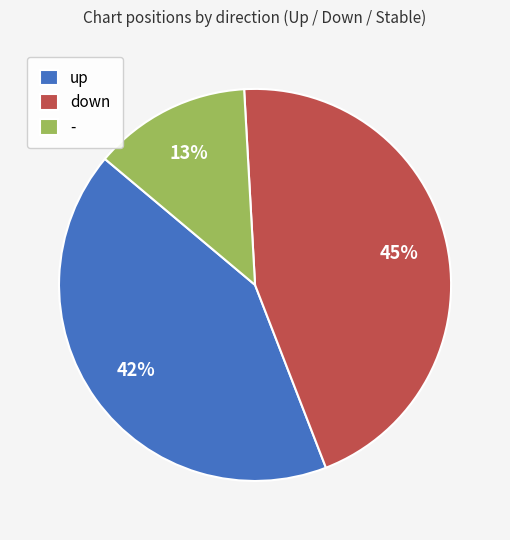

Rank the categories by value from highest to lowest.

down, up, -